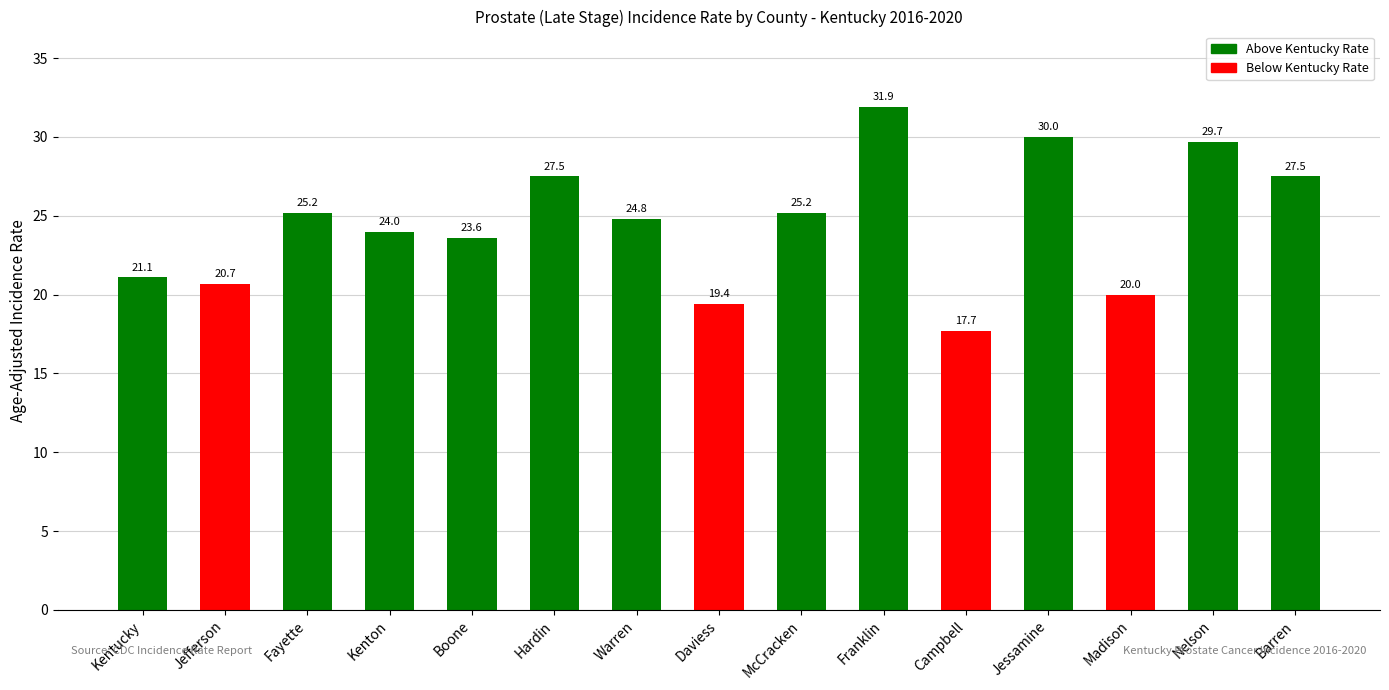

Which label corresponds to the largest value in the chart?

Franklin